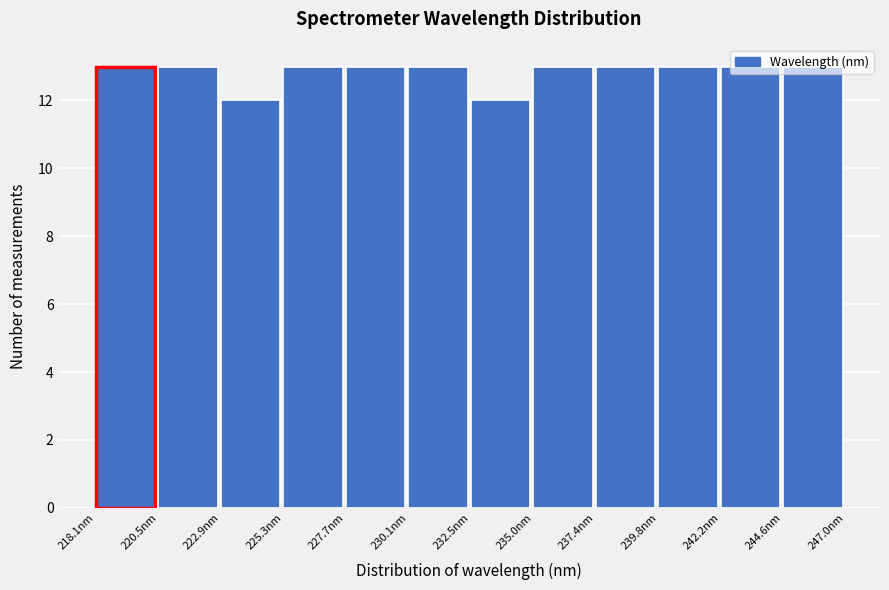

Reading left to right, list every bar in this chart as the range it spans on the x-axis followed by its height. Neither the bar edges nor the heights are printed on the chart, so give them approximately, as read against the axes.

218.0 to 220.5: 13
220.5 to 223.0: 13
223.0 to 225.5: 12
225.5 to 227.5: 13
227.5 to 230.0: 13
230.0 to 232.5: 13
232.5 to 235.0: 12
235.0 to 237.5: 13
237.5 to 240.0: 13
240.0 to 242.0: 13
242.0 to 244.5: 13
244.5 to 247.0: 13